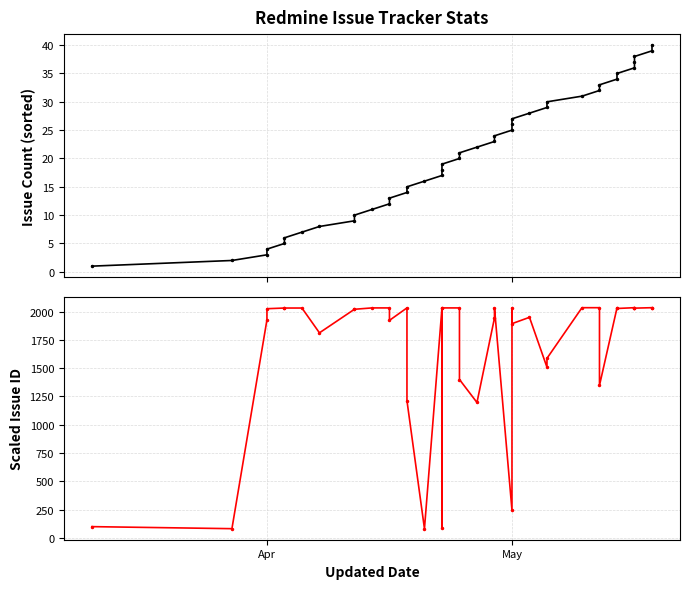

What is the minimum value shown in the chart?

1